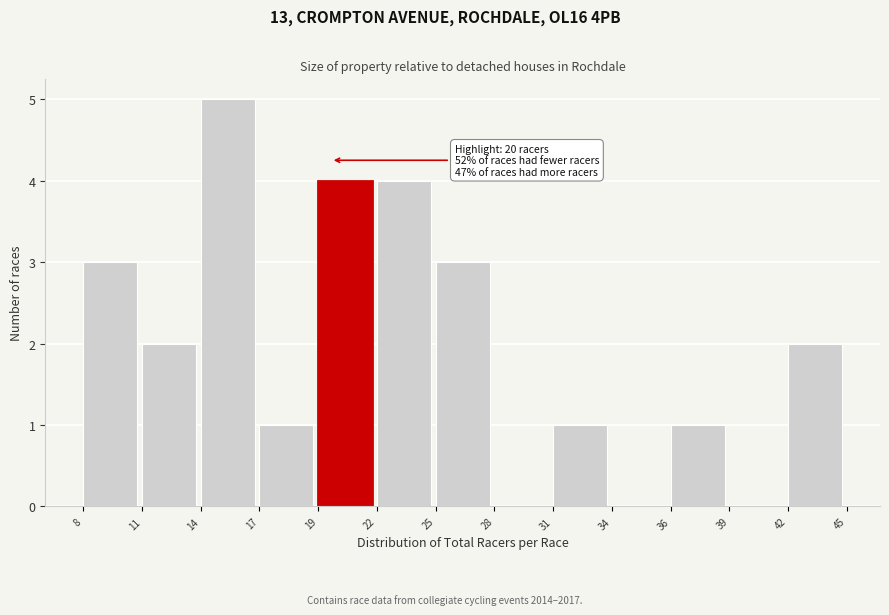

Reading right to left, what are all the values shown in this chart?

42=2	39=0	36=1	34=0	31=1	28=0	25=3	22=4	19=4	17=1	14=5	11=2	8=3